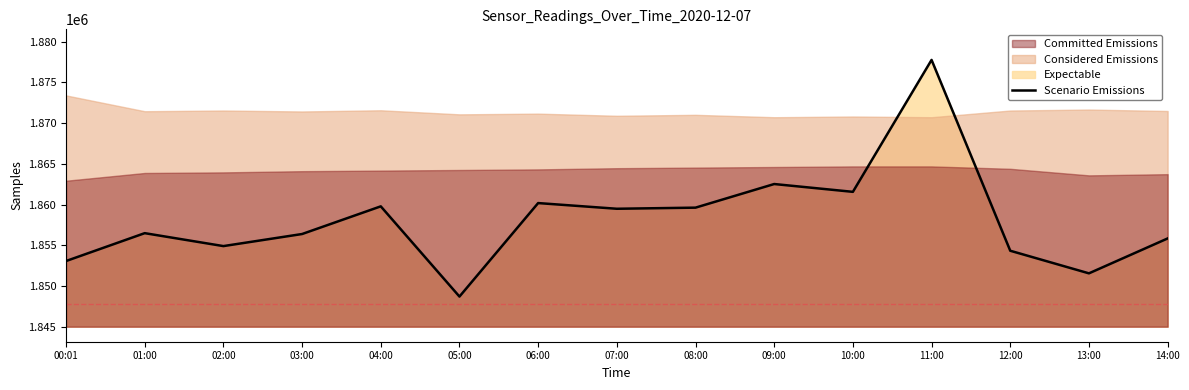

Rank the categories by value from lowest to highest.

05:00, 13:00, 00:01, 12:00, 02:00, 14:00, 03:00, 01:00, 07:00, 08:00, 04:00, 06:00, 10:00, 09:00, 11:00